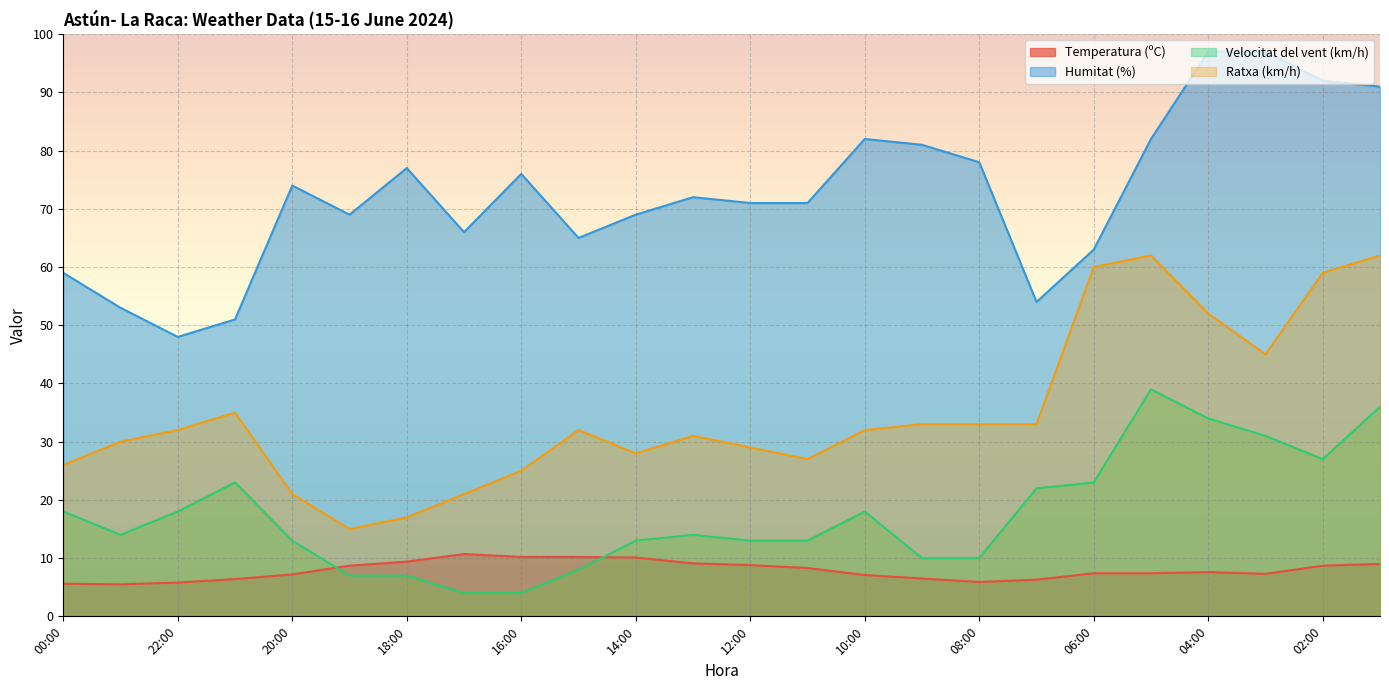

Between 12:00 and 02:00, which series saw the biggest shift?

Ratxa (km/h)